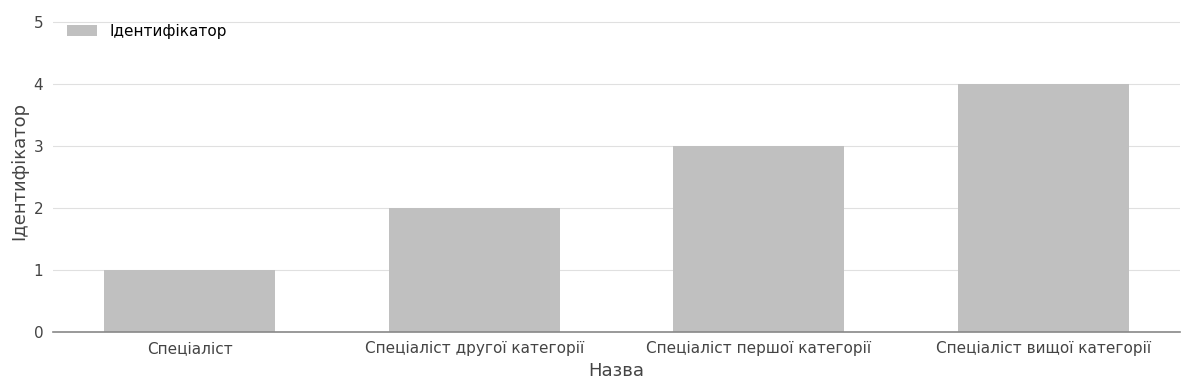

What is the maximum value shown in the chart?

4